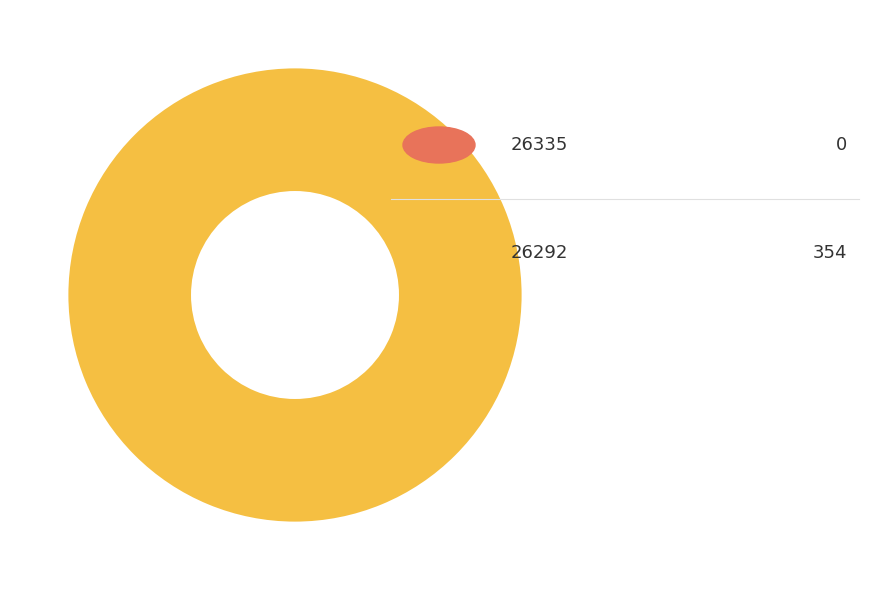

To the nearest percent, what is the difference between the 26292 and 26335 slice percentages?

100%